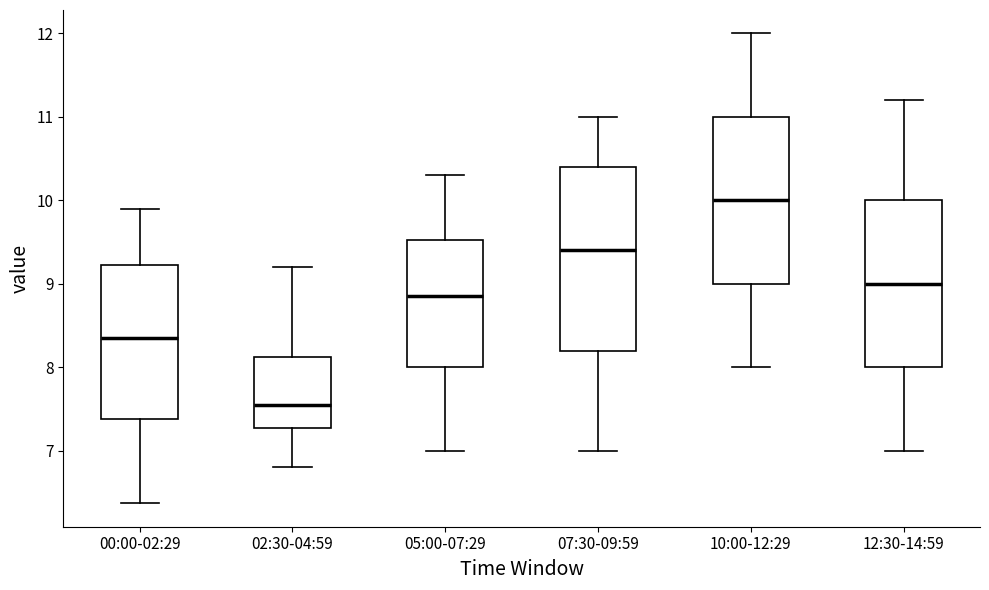

Which box's median line is the highest?

10:00-12:29